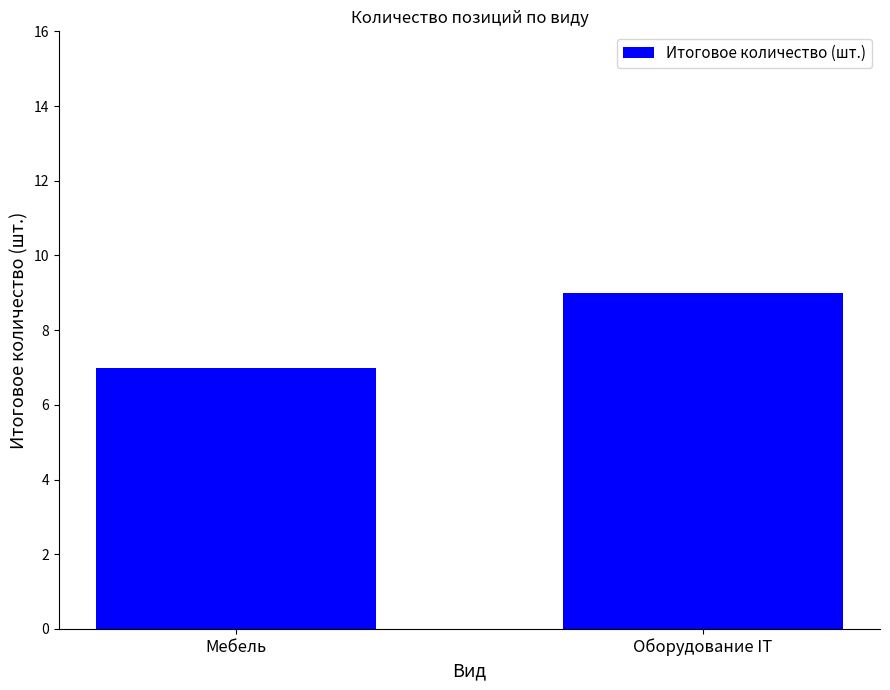

True or false: the data shows 9 at Оборудование IT.

True